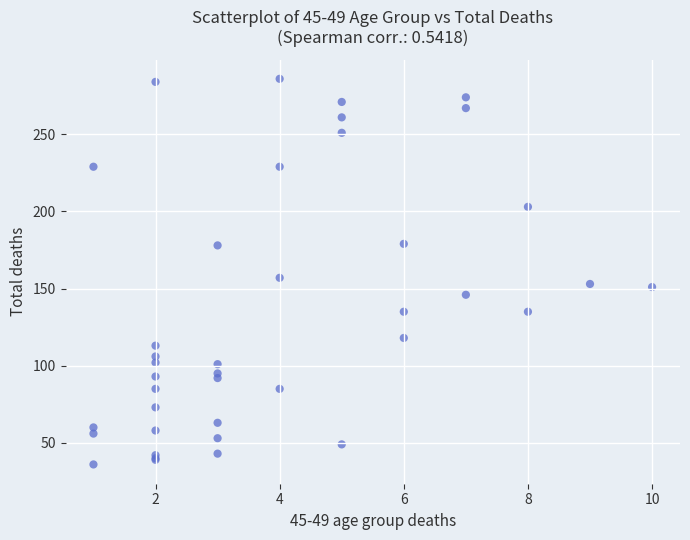

What Y value in the scatter plot is closest to 161?

157